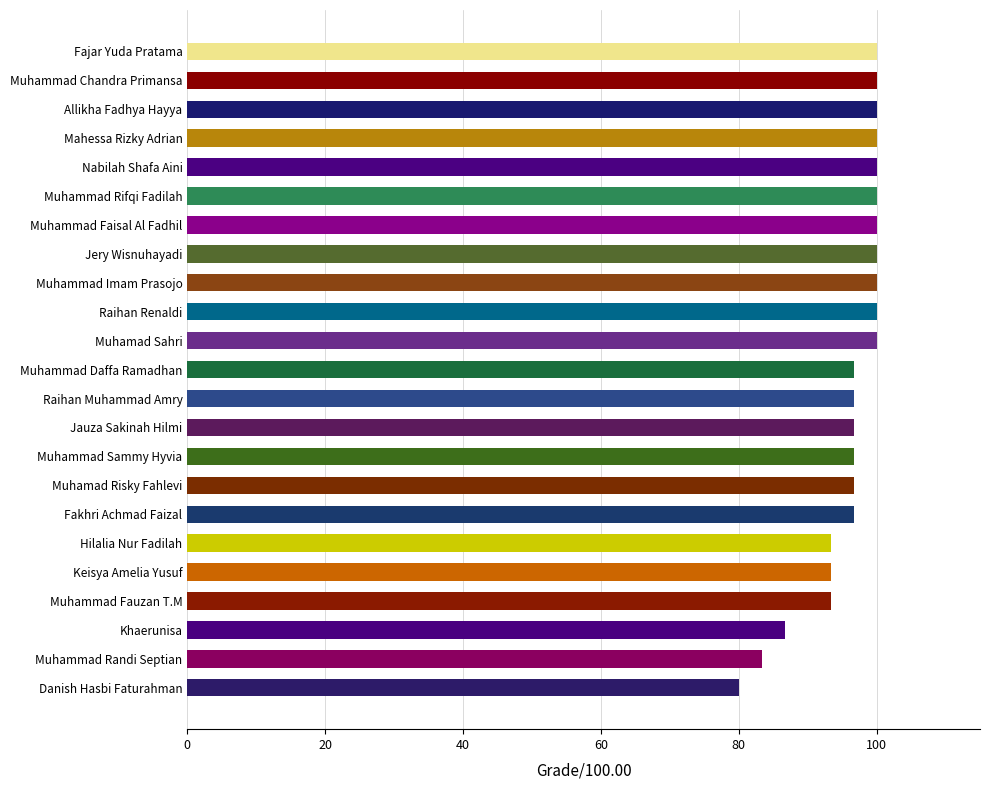

The value at Muhammad Fauzan T.M is 54.1. True or false?

False